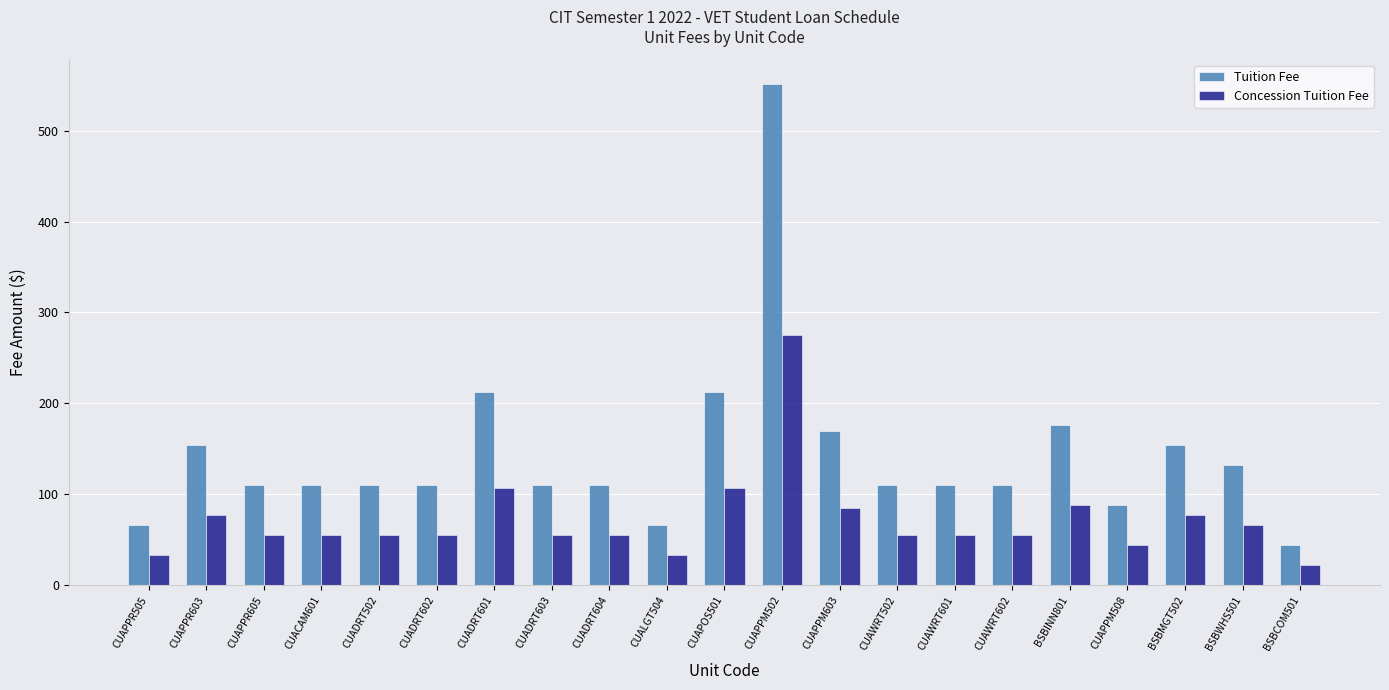

Reading left to right, what are all the values shown in this chart?

Tuition Fee: CUAPPR505=66.0	CUAPPR603=154.0	CUAPPR605=110.0	CUACAM601=110.0	CUADRT502=110.0	CUADRT602=110.0	CUADRT601=213.0	CUADRT603=110.0	CUADRT604=110.0	CUALGT504=66.0	CUAPOS501=213.0	CUAPPM502=551.0	CUAPPM603=169.0	CUAWRT502=110.0	CUAWRT601=110.0	CUAWRT602=110.0	BSBINN801=176.0	CUAPPM508=88.0	BSBMGT502=154.0	BSBWHS501=132.0	BSBCOM501=44.0
Concession Tuition Fee: CUAPPR505=33.0	CUAPPR603=77.0	CUAPPR605=55.0	CUACAM601=55.0	CUADRT502=55.0	CUADRT602=55.0	CUADRT601=106.5	CUADRT603=55.0	CUADRT604=55.0	CUALGT504=33.0	CUAPOS501=106.5	CUAPPM502=275.5	CUAPPM603=84.5	CUAWRT502=55.0	CUAWRT601=55.0	CUAWRT602=55.0	BSBINN801=88.0	CUAPPM508=44.0	BSBMGT502=77.0	BSBWHS501=66.0	BSBCOM501=22.0